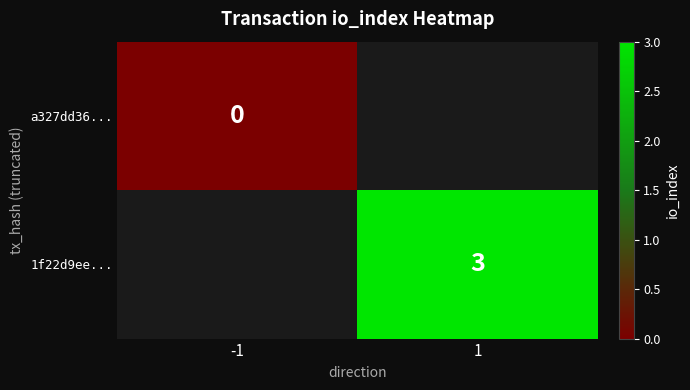

List the series in order of their overall mean, lowest first.

a327dd36..., 1f22d9ee...